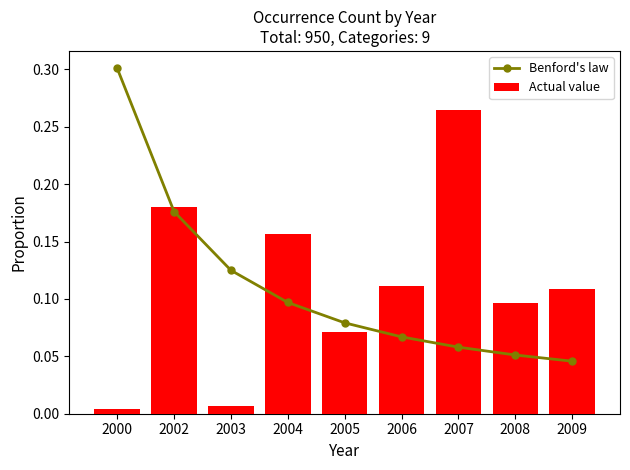

Reading left to right, extract all data points from this chart.

Benford's law: 2000=0.3	2002=0.2	2003=0.1	2004=0.1	2005=0.1	2006=0.1	2007=0.1	2008=0.1	2009=0.0
Actual value: 2000=0.0	2002=0.2	2003=0.0	2004=0.2	2005=0.1	2006=0.1	2007=0.3	2008=0.1	2009=0.1